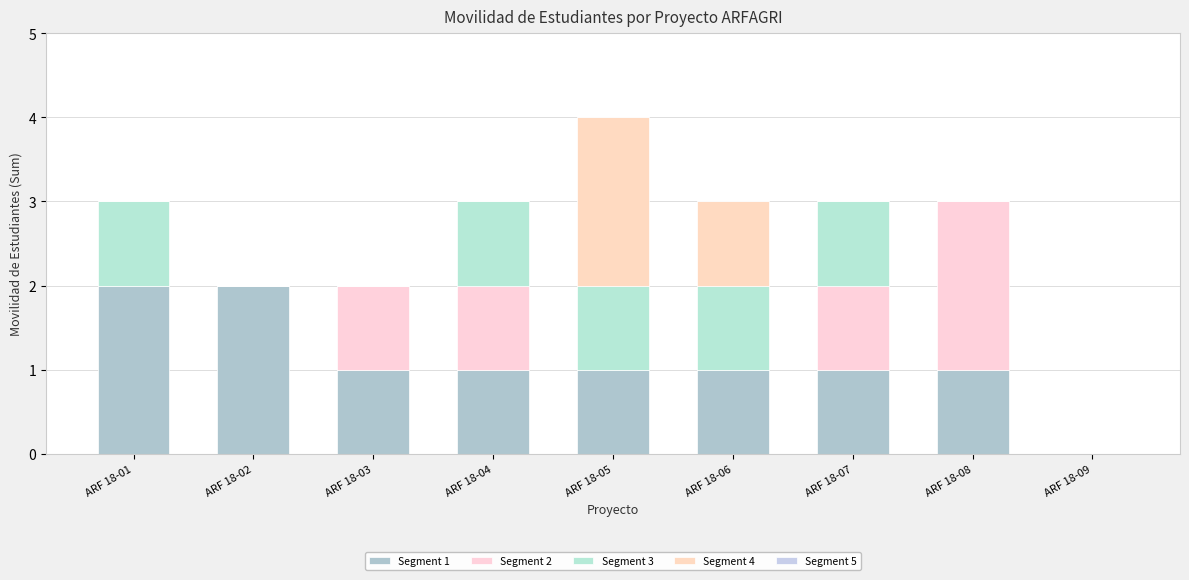

Which has a higher value, ARF 18-09 or ARF 18-02?

ARF 18-02